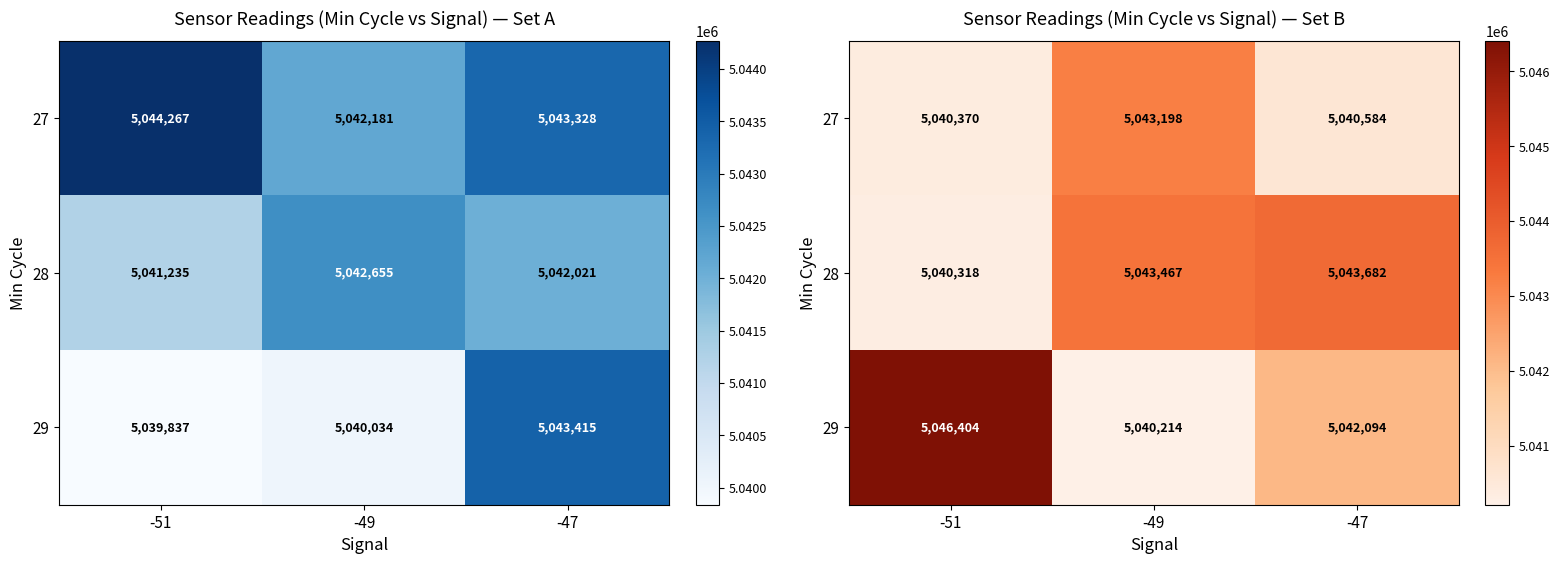

What is the spread (max minus min) of values at -51?

6086